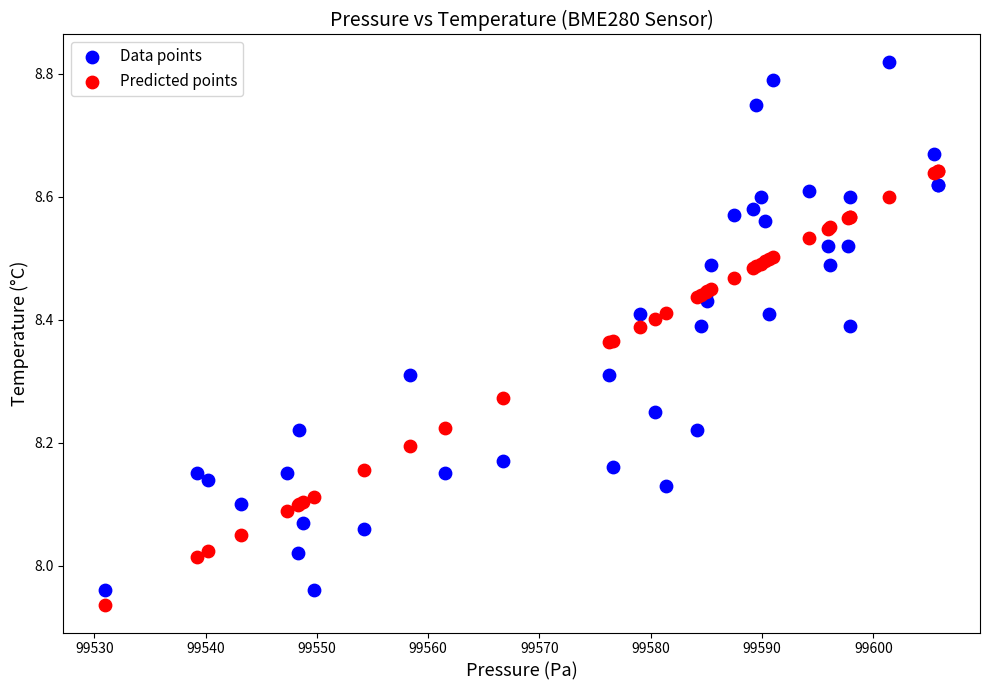

Which series reaches the maximum Y coordinate?

Data points